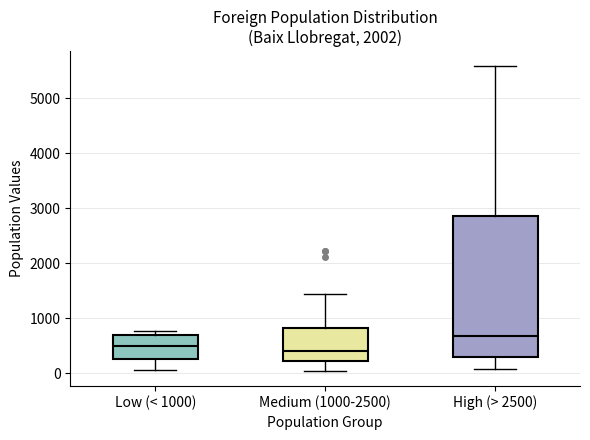

Where does the median line of the box for Medium (1000-2500) sit on the y-axis? The values are not printed on the chart, so give them approximately, as read against the axis.

400